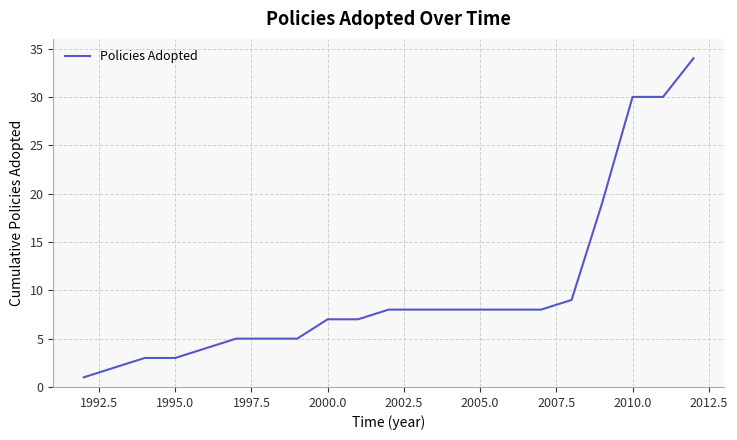

What is the difference between the maximum and minimum values?

33